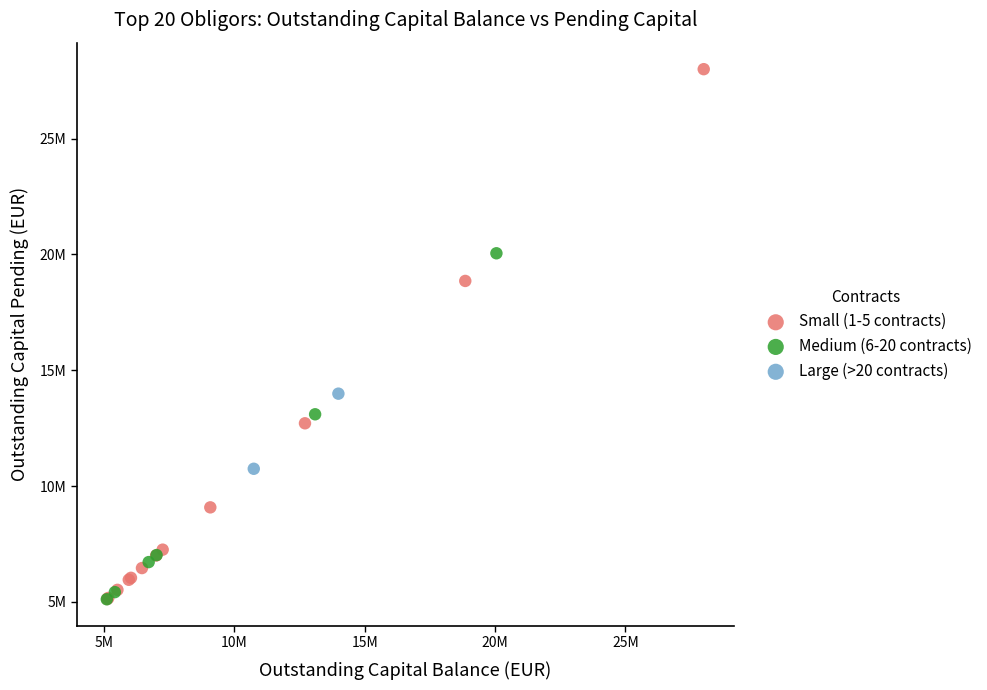

What are all the series names shown in the legend?

Small (1-5 contracts), Medium (6-20 contracts), Large (>20 contracts)